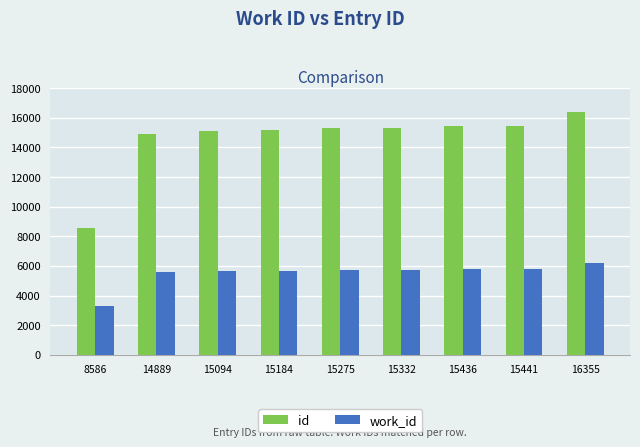

Rank the series by their average value, from highest to lowest.

id, work_id